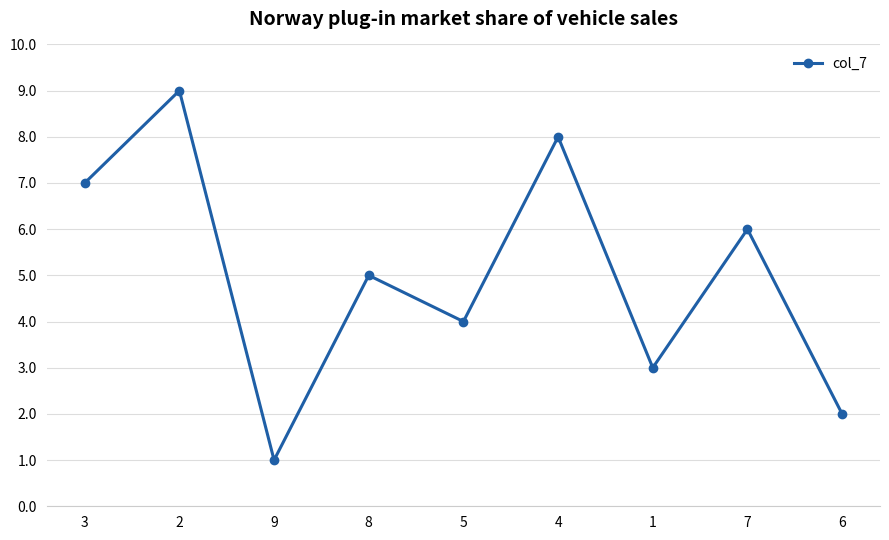

How many data points does each series have?

9